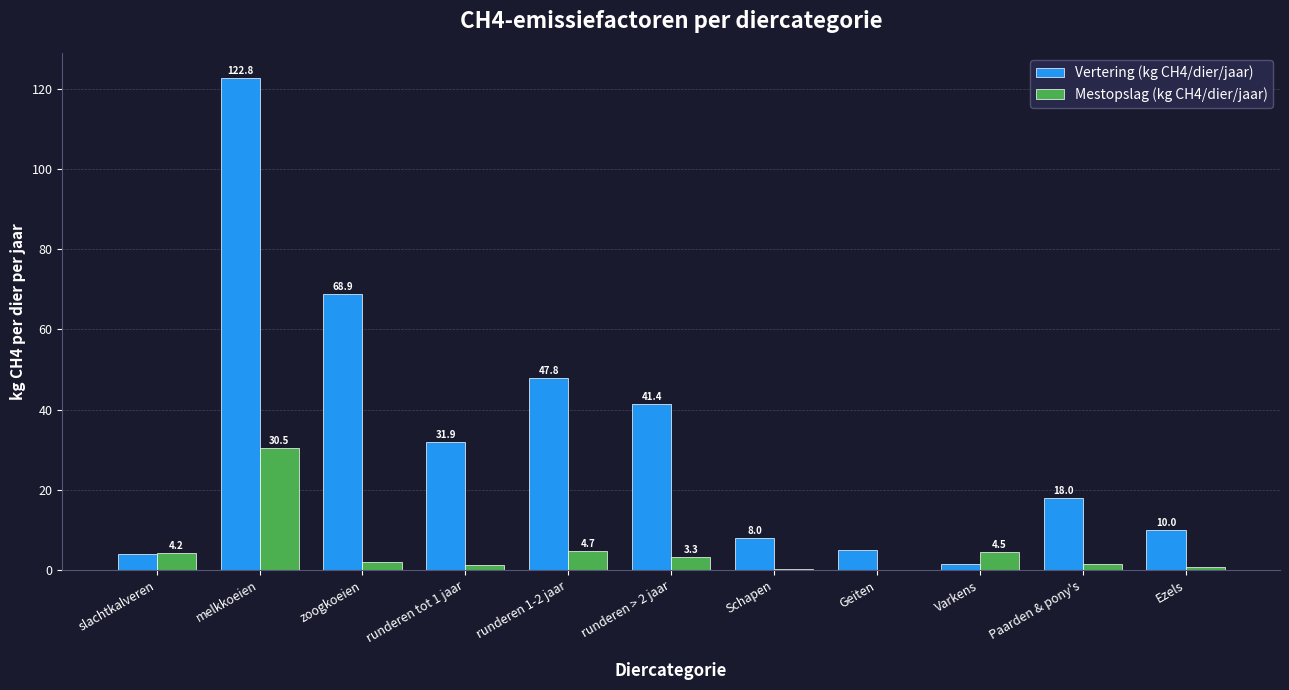

Which series has the largest total across all categories?

Vertering (kg CH4/dier/jaar)